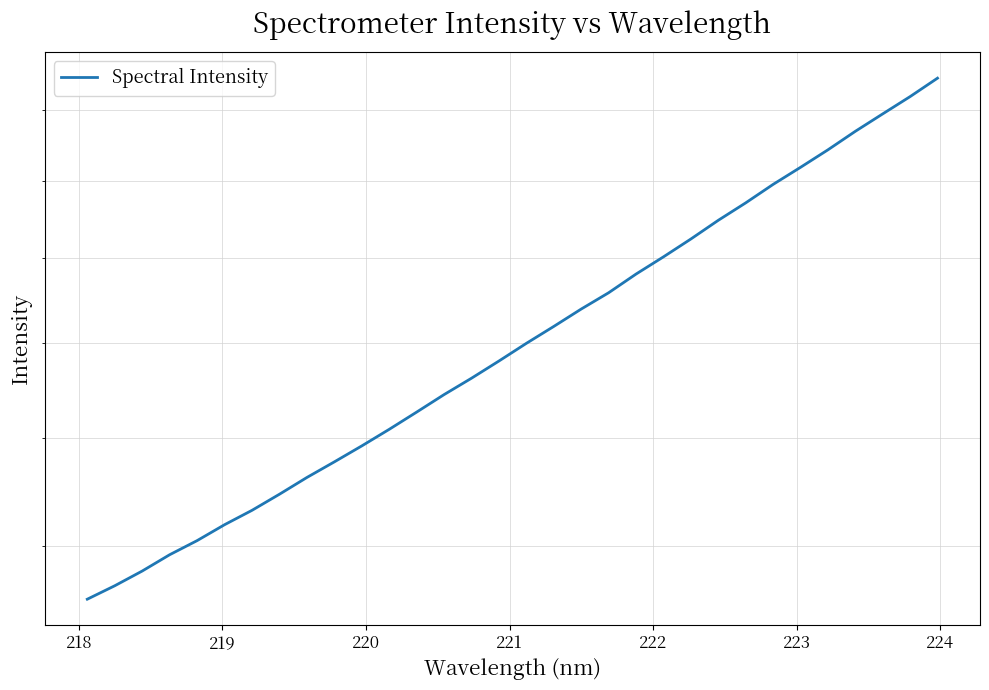

What is the smallest value displayed?

1311.5